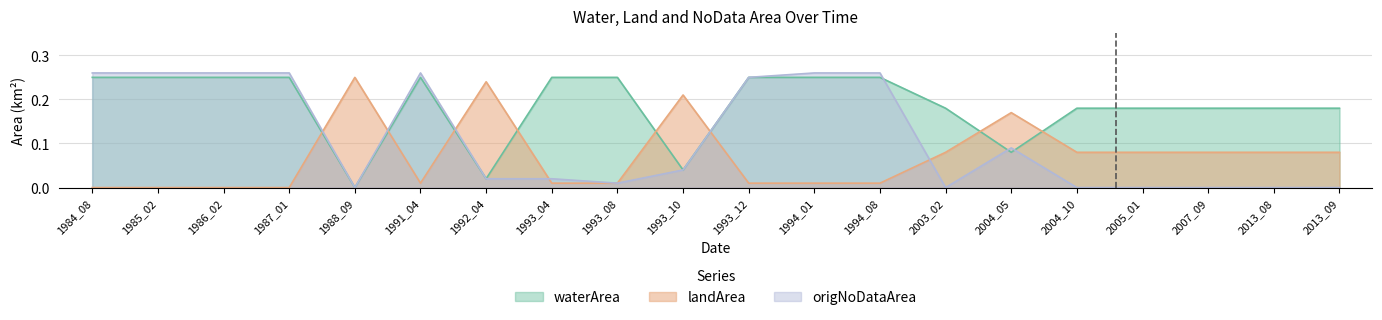

The value of origNoDataArea at 2005_01 is 0.0. True or false?

True